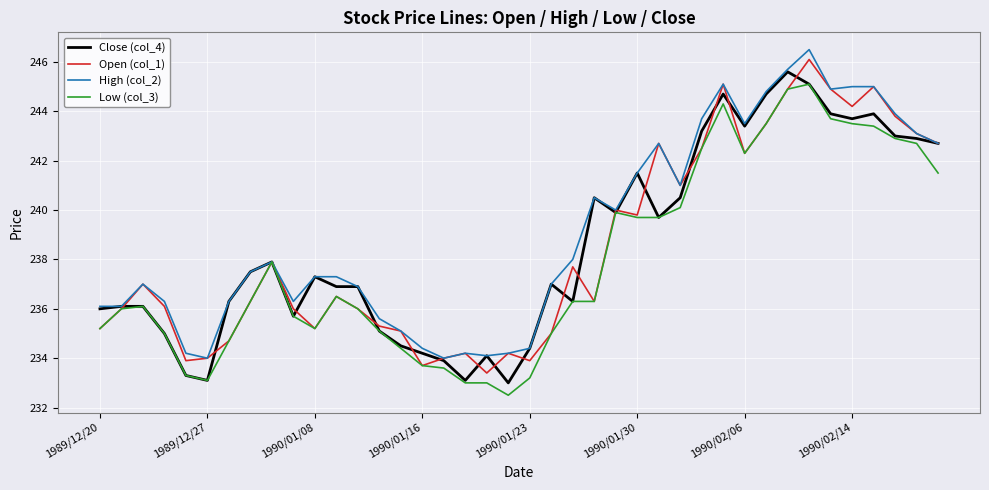

Reading right to left, what are all the values shown in this chart?

Close (col_4): 242.7	242.9	243.0	243.9	243.7	243.9	245.1	245.6	244.7	243.4	244.7	243.2	240.5	239.7	241.5	239.9	240.5	236.3	237.0	234.4	233.0	234.1	233.1	233.9	234.2	234.5	235.1	236.9	236.9	237.3	235.7	237.9	237.5	236.3	233.1	233.3	235.0	236.1	236.1	236.0
Open (col_1): 242.7	243.1	243.8	245.0	244.2	244.9	246.1	244.9	243.5	242.3	245.1	242.5	241.0	242.7	239.8	240.0	236.3	237.7	235.0	233.9	234.2	233.4	234.2	234.0	233.7	235.1	235.3	236.0	236.5	235.2	236.0	237.9	236.3	234.7	234.0	233.9	236.1	237.0	236.0	235.2
High (col_2): 242.7	243.1	243.9	245.0	245.0	244.9	246.5	245.7	244.8	243.5	245.1	243.7	241.0	242.7	241.5	240.0	240.5	238.0	237.0	234.4	234.2	234.1	234.2	234.0	234.4	235.1	235.6	236.9	237.3	237.3	236.3	237.9	237.5	236.3	234.0	234.2	236.3	237.0	236.1	236.1
Low (col_3): 241.5	242.7	242.9	243.4	243.5	243.7	245.1	244.9	243.5	242.3	244.3	242.5	240.1	239.7	239.7	239.9	236.3	236.3	235.0	233.2	232.5	233.0	233.0	233.6	233.7	234.4	235.1	236.0	236.5	235.2	235.7	237.9	236.3	234.7	233.1	233.3	235.0	236.1	236.0	235.2